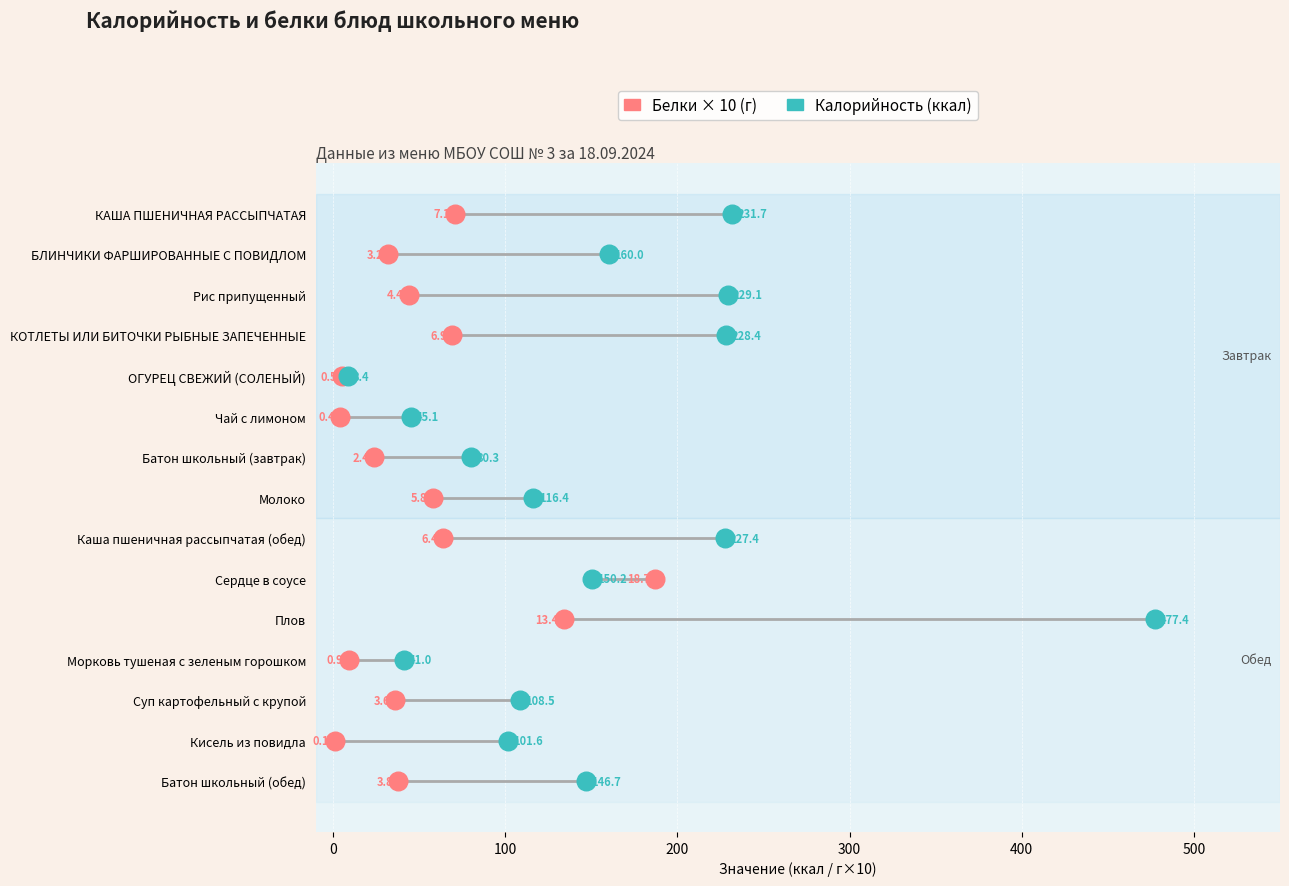

What are all the series names shown in the legend?

Белки × 10 (г), Калорийность (ккал)